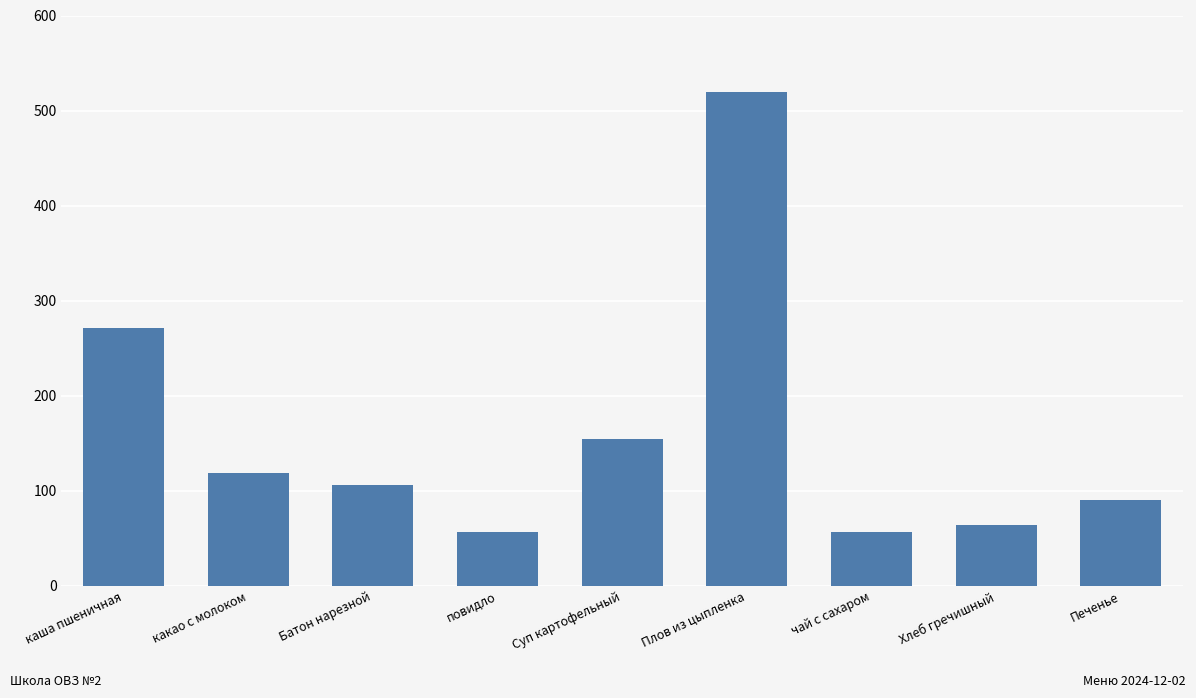

What is the value of the 6th bar from the left?

519